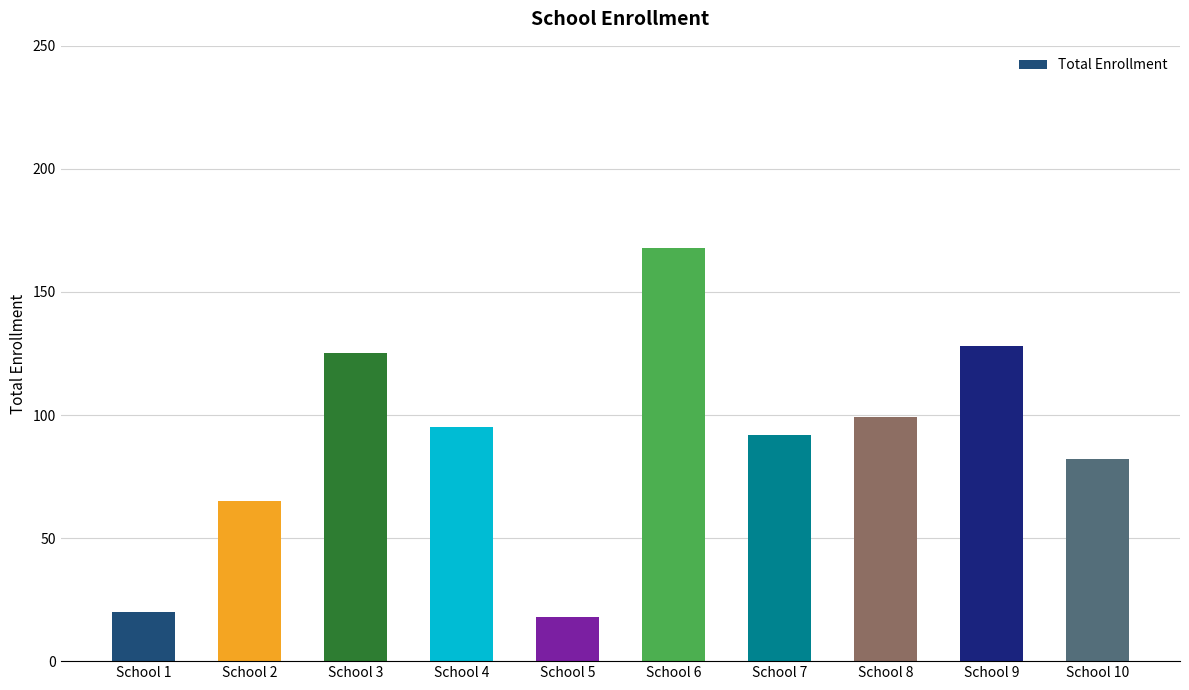

Reading right to left, list all the values displayed in this chart.

School 10=82	School 9=128	School 8=99	School 7=92	School 6=168	School 5=18	School 4=95	School 3=125	School 2=65	School 1=20